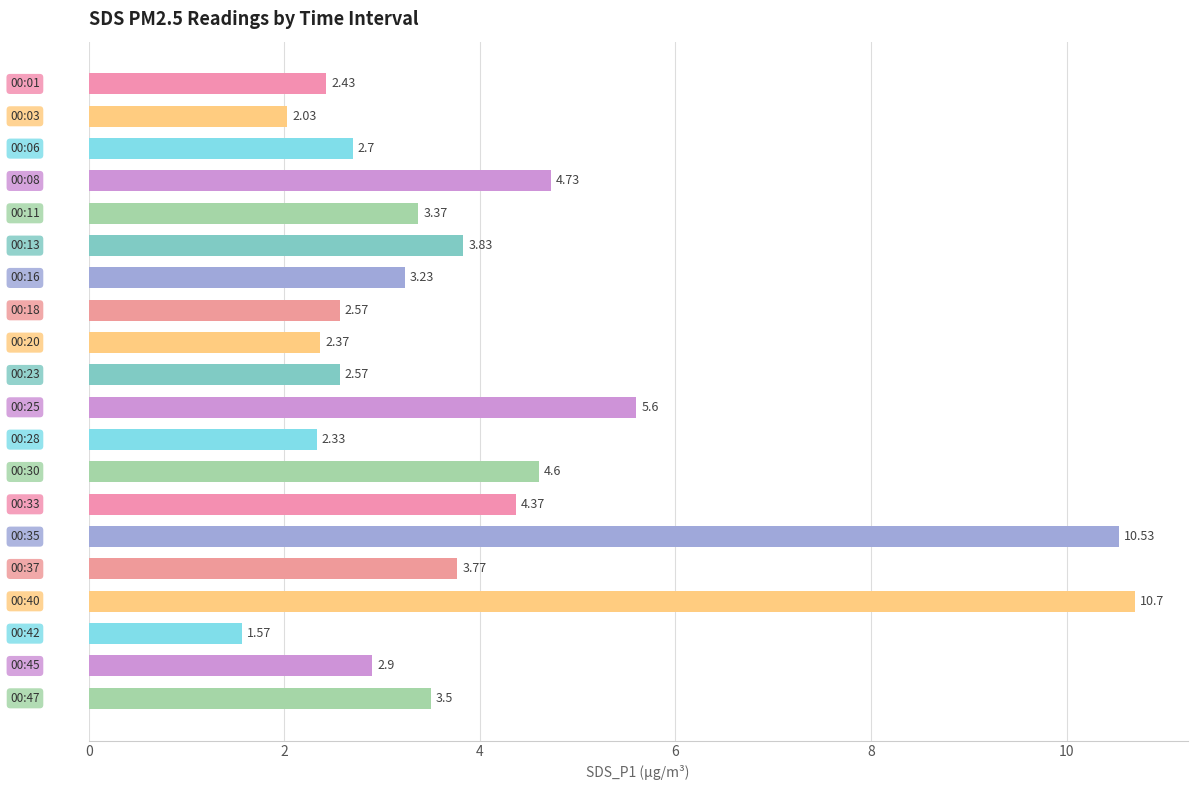

What is the average value?

4.0